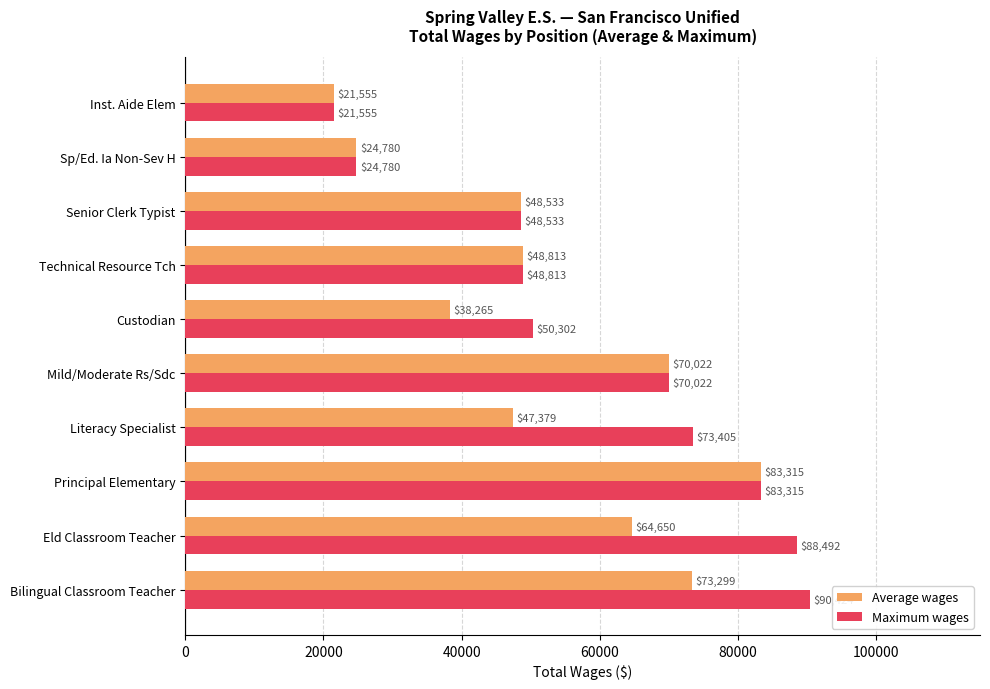

True or false: Maximum wages has a value of 88492.0 at Eld Classroom Teacher.

True